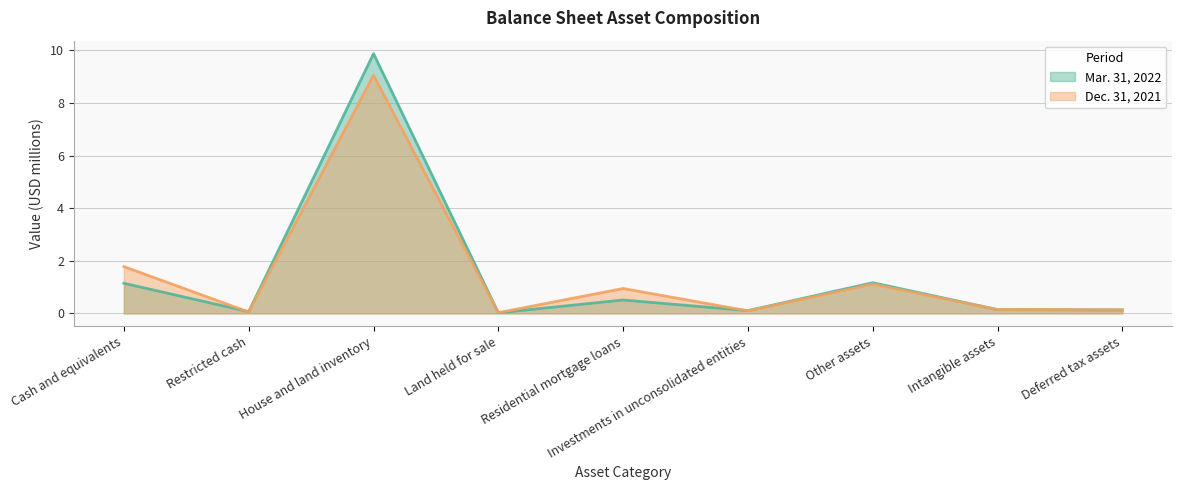

How many times do Mar. 31, 2022 and Dec. 31, 2021 cross each other?

4